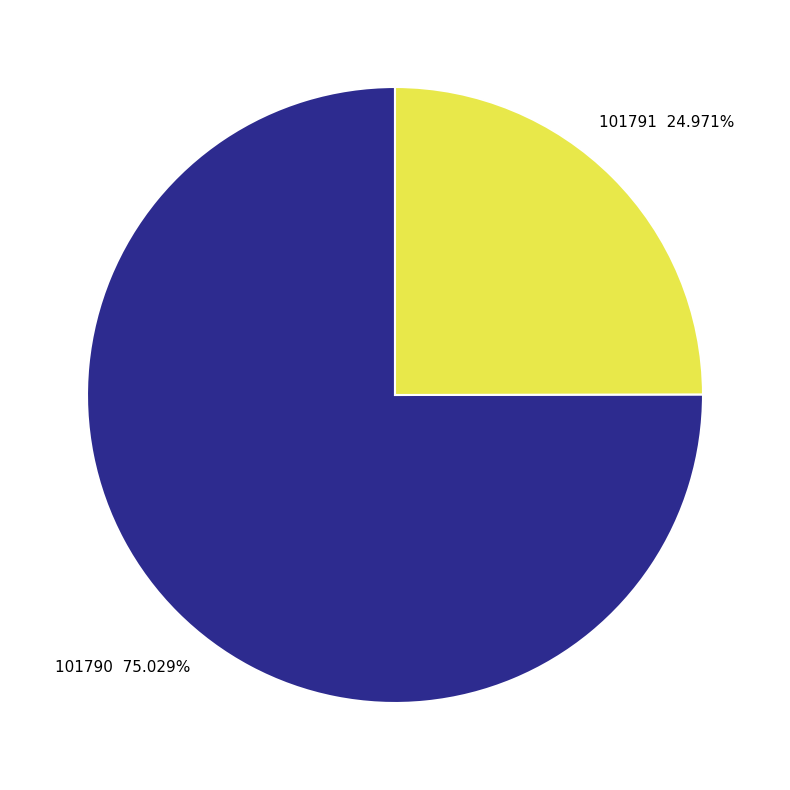

What is the ratio of the value at 101790 to the value at 101791?

3.0